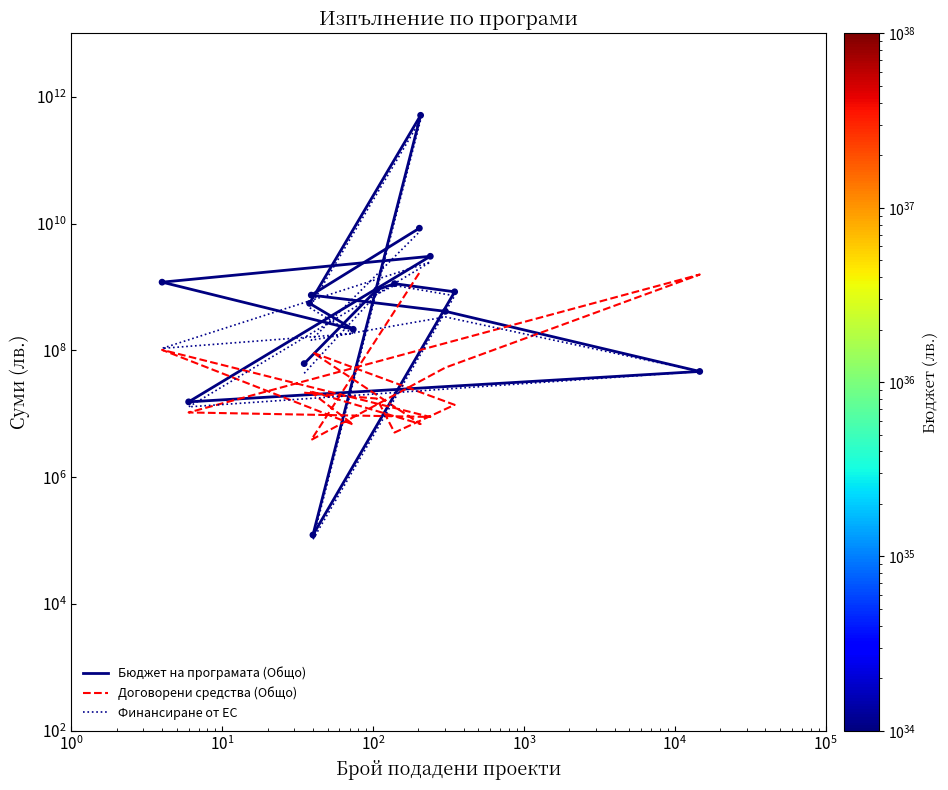

At how many categories does at least one series exceed 377120424101?

1